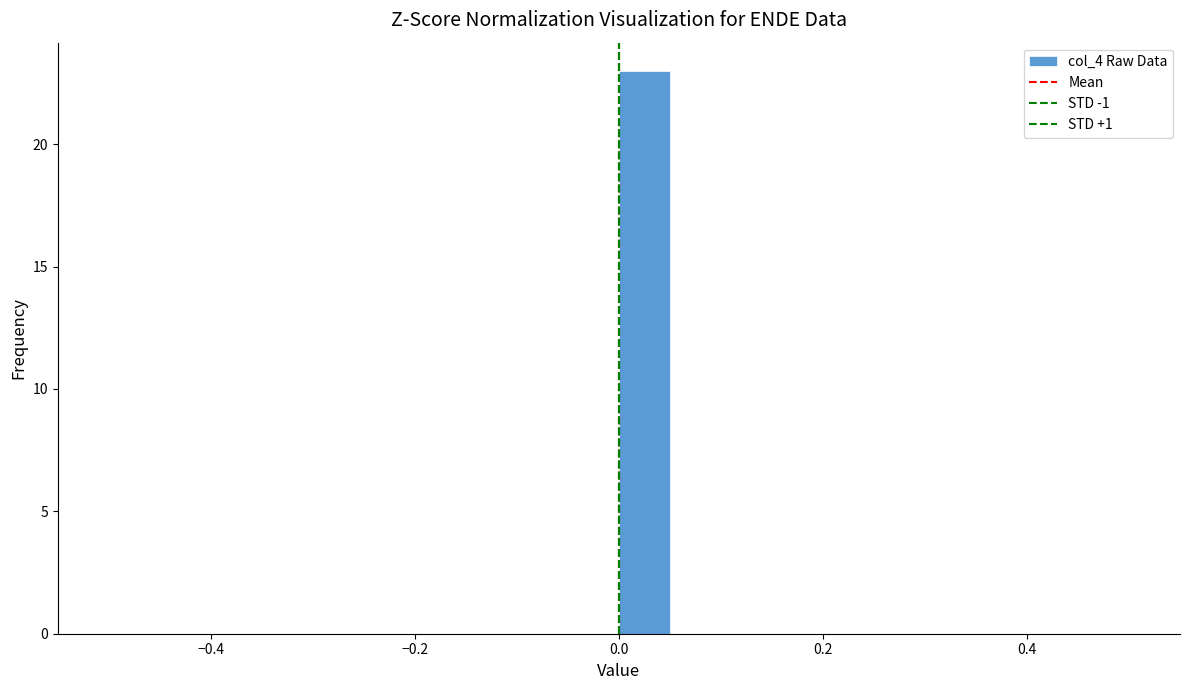

Read against the x-axis, roughly where is the centre of the tallest bar?

0.02